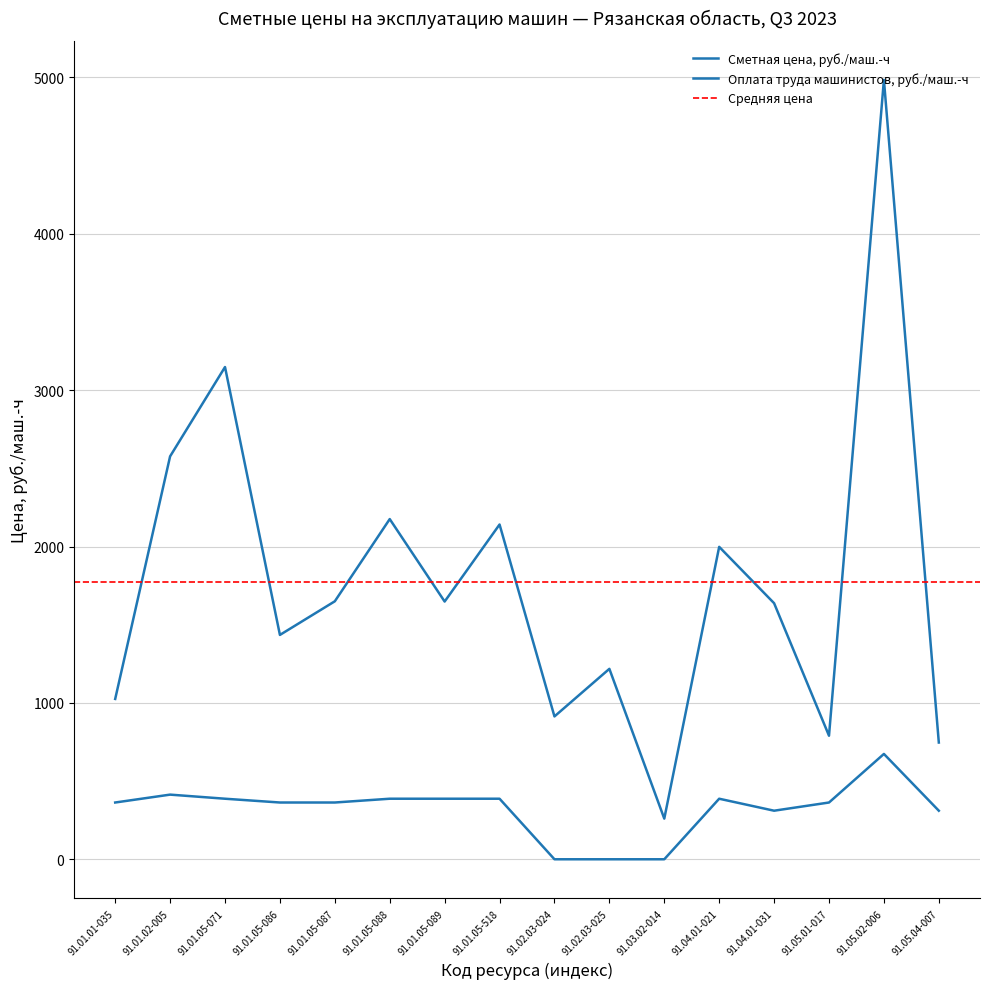

How many values in the Сметная цена, руб./маш.-ч series are below 1648?

8